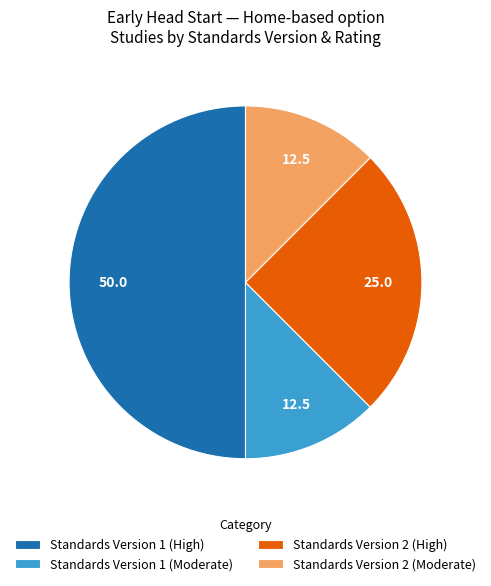

True or false: Standards Version 1 (Moderate) accounts for 1% of the total.

False